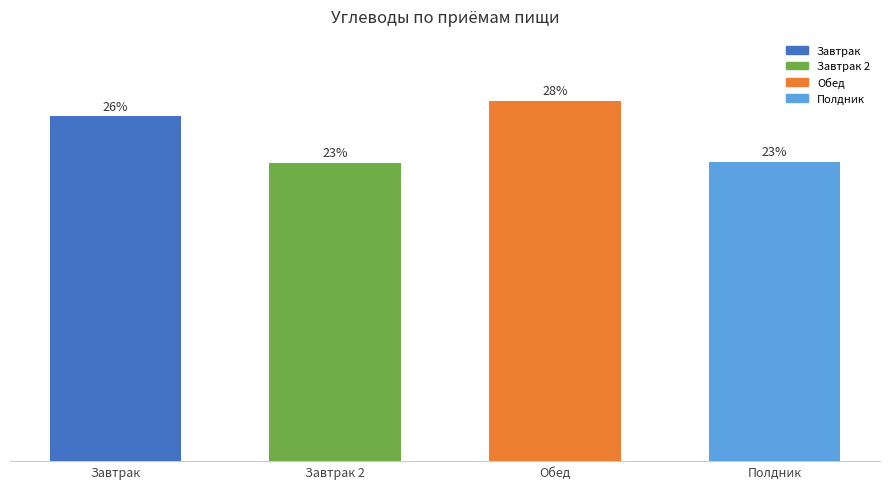

Approximately how many times larger is the value at Полдник compared to Завтрак?

0.9